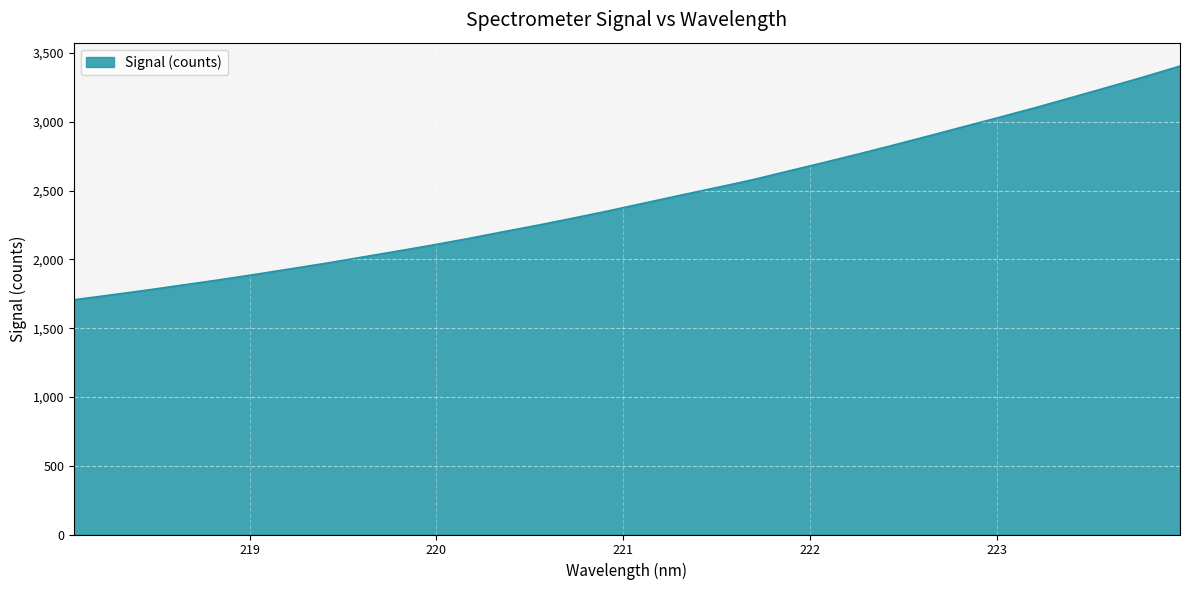

What is the difference between the maximum and minimum values?

1698.7